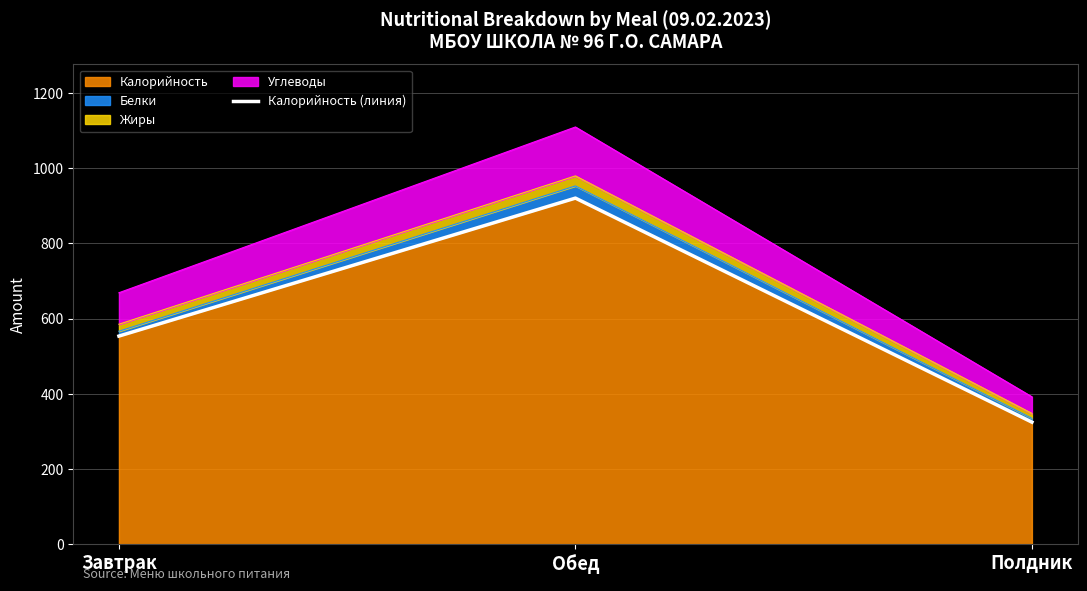

Rank the categories by value from lowest to highest.

Полдник, Завтрак, Обед